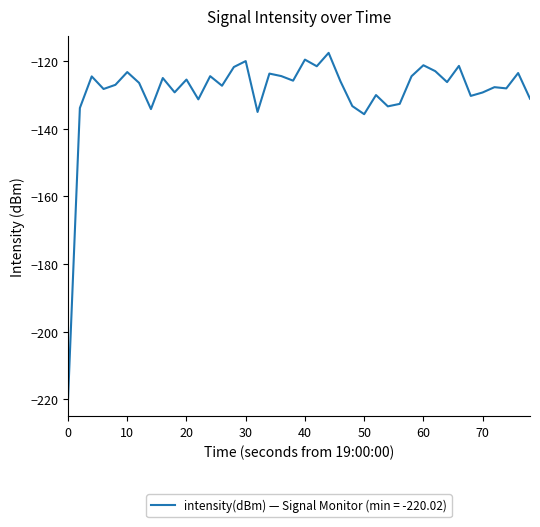

What is the maximum value shown in the chart?

-117.5